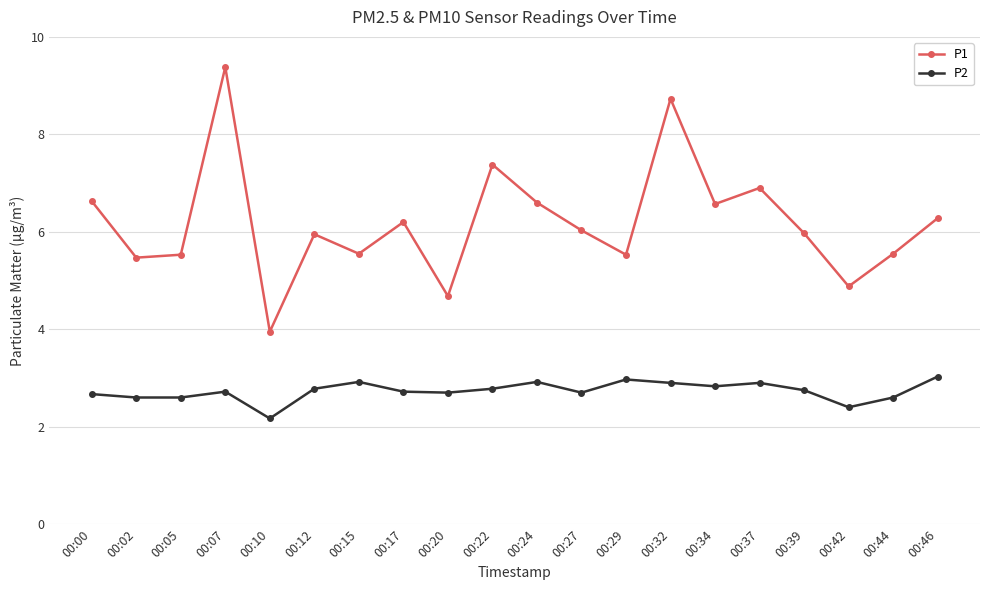

The value of P2 at 00:42 is 0.5. True or false?

False